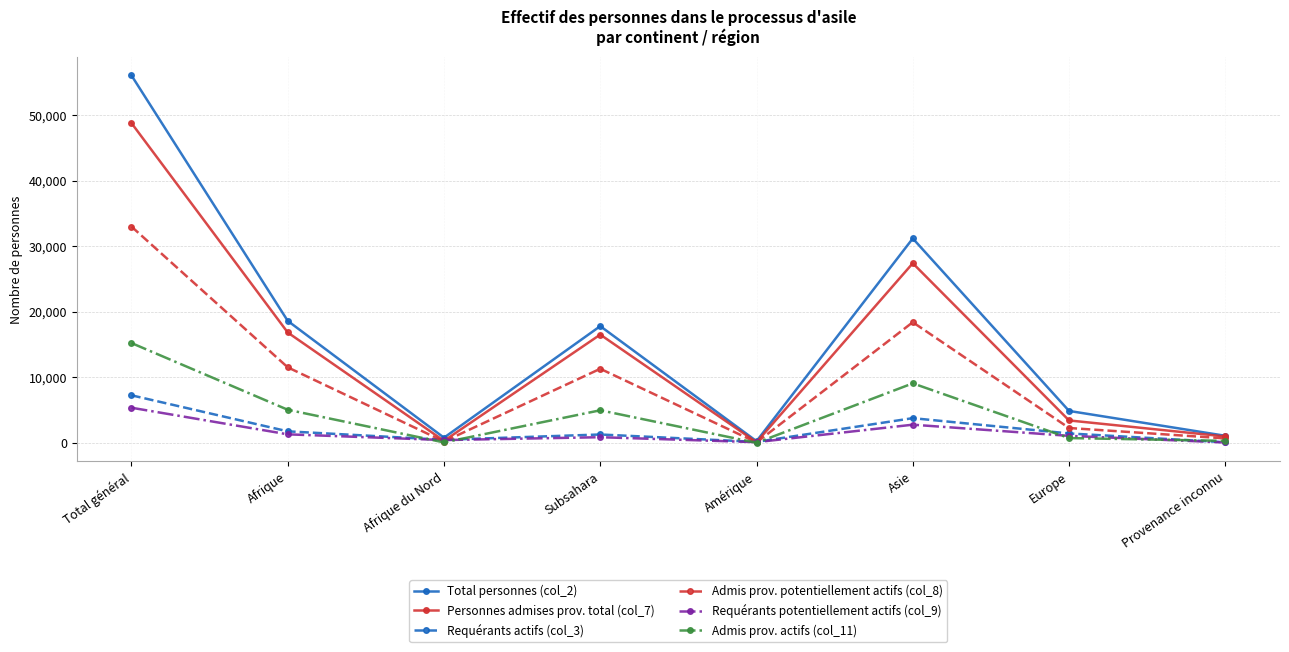

Where is Admis prov. actifs (col_11) nearest to the value 7629?

Asie